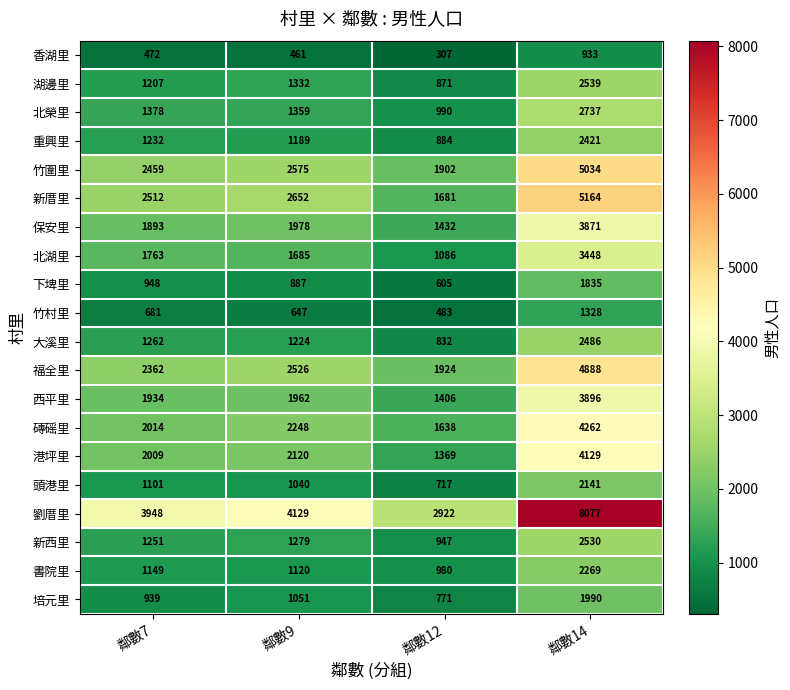

At which category does the chart reach its minimum across all series?

鄰數12